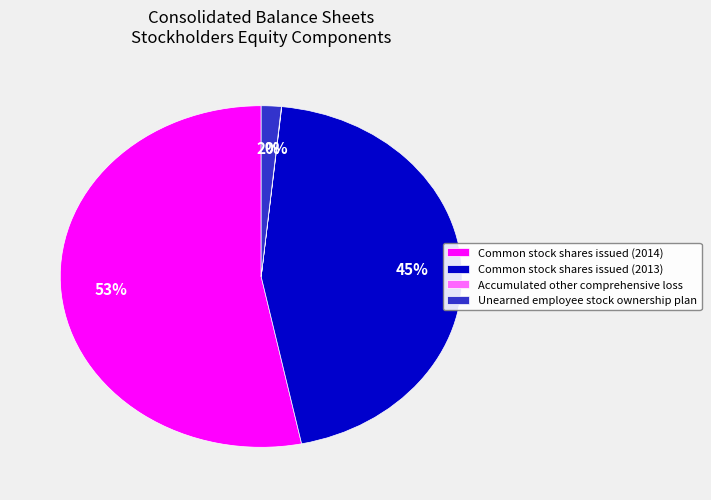

To the nearest percent, what is the difference between the largest and smallest slice percentages?

53%